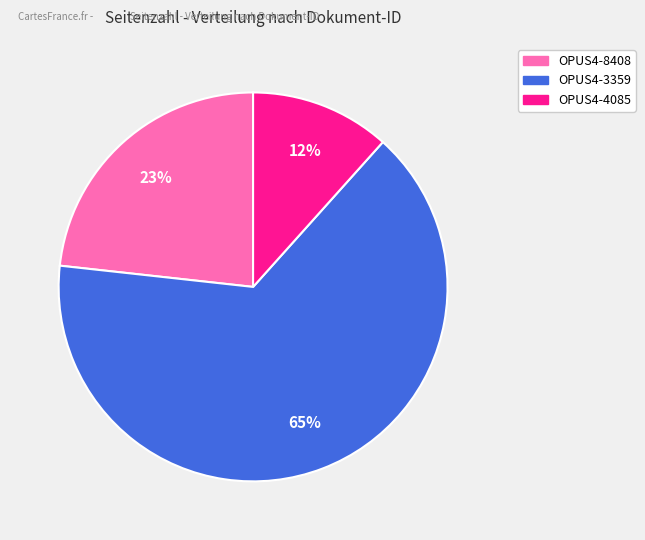

Between OPUS4-4085 and OPUS4-3359, which is larger?

OPUS4-3359